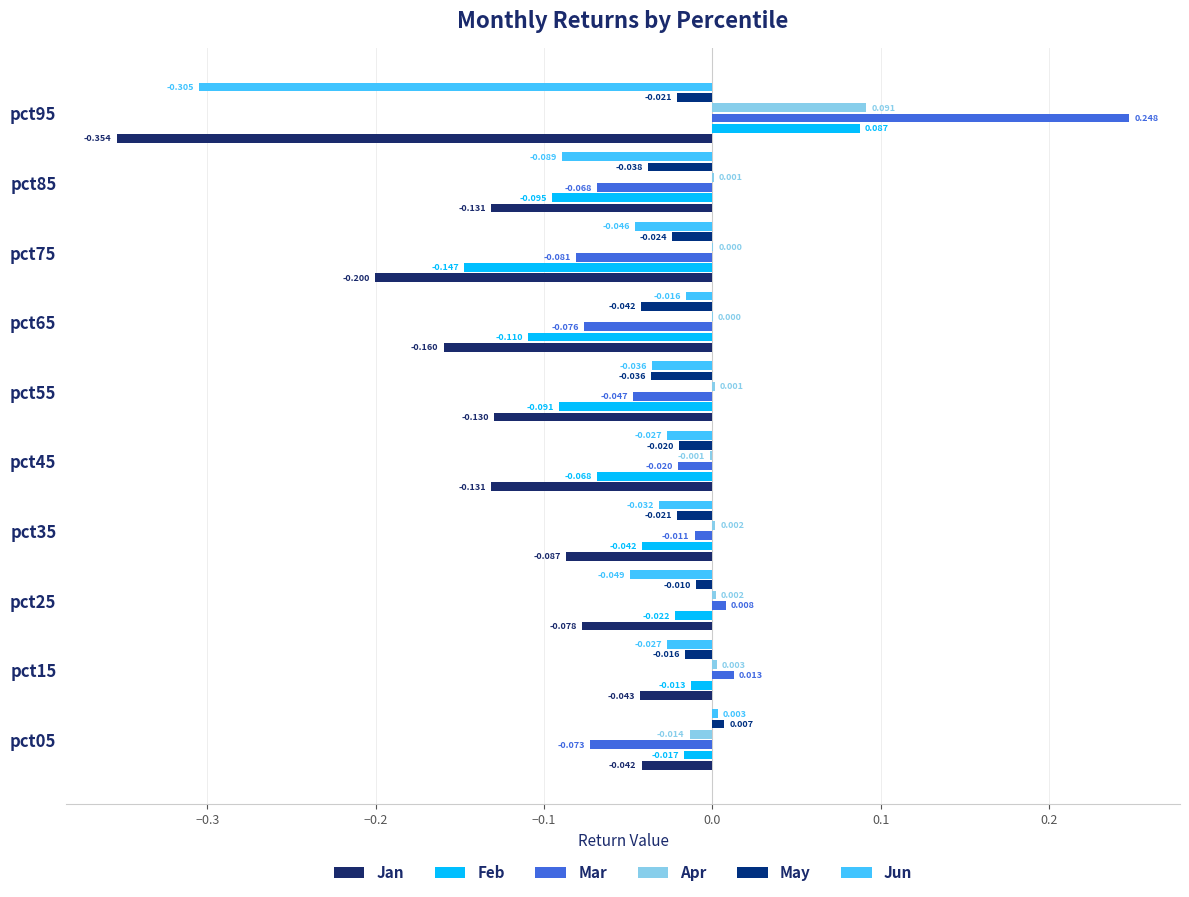

How many values in the May series exceed 0?

1